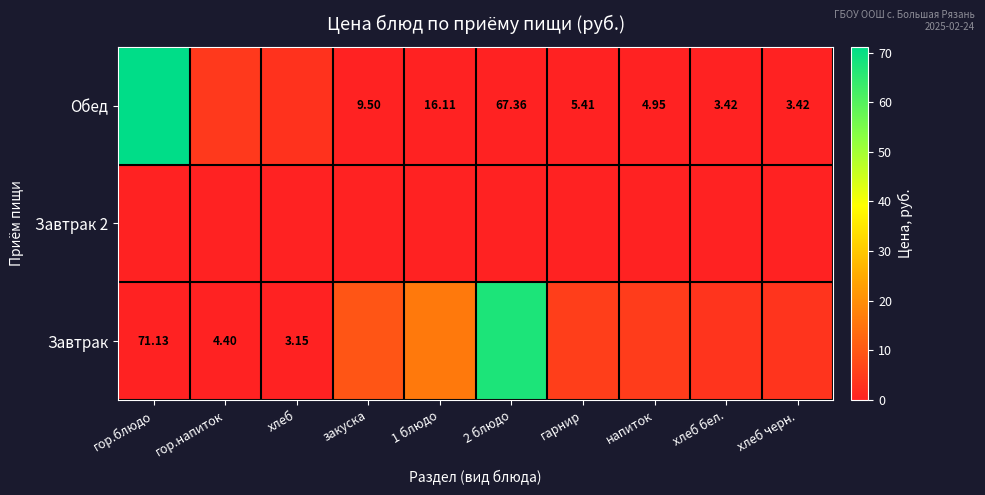

Which series has the widest spread of values?

Обед